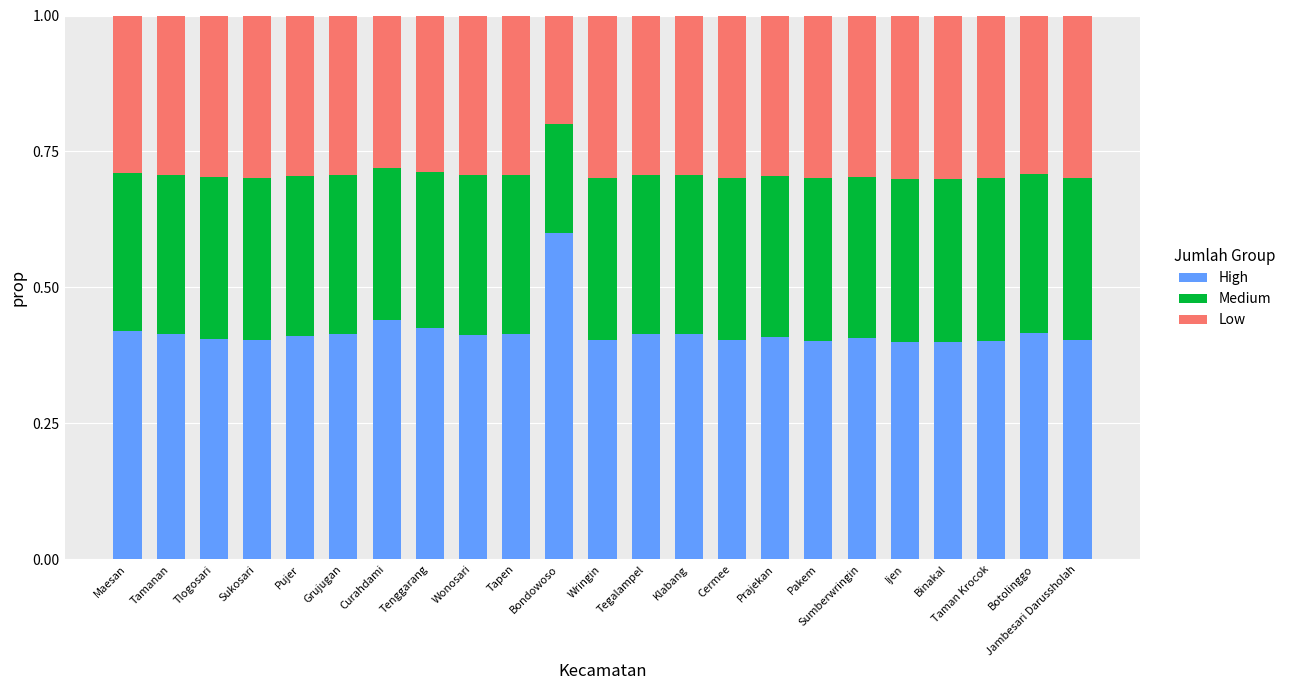

What is the total value across all series at Prajekan?

1.0